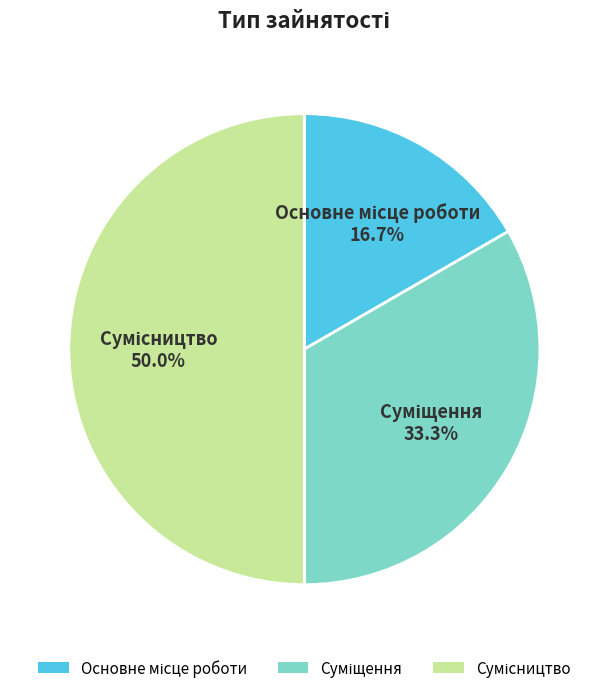

Approximately how many times larger is the value at Сумісництво compared to Основне місце роботи?

3.0